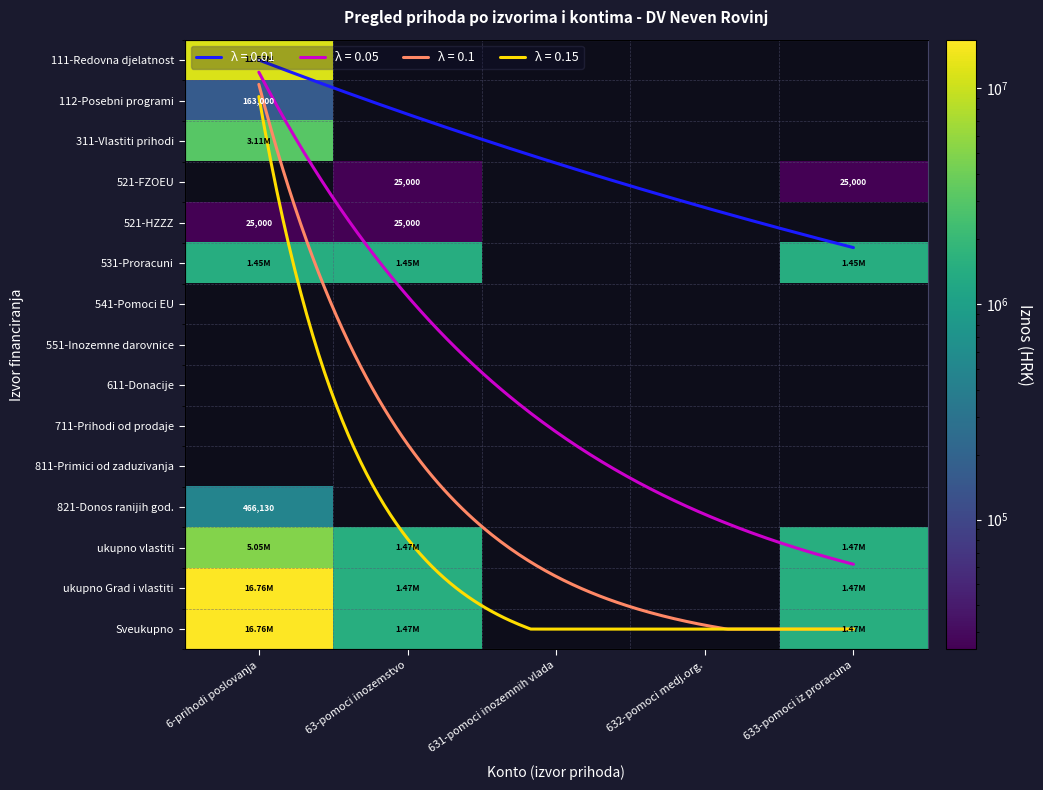

Is it true that 521-FZOEU equals 25000.0 at 633-pomoci iz proracuna?

True